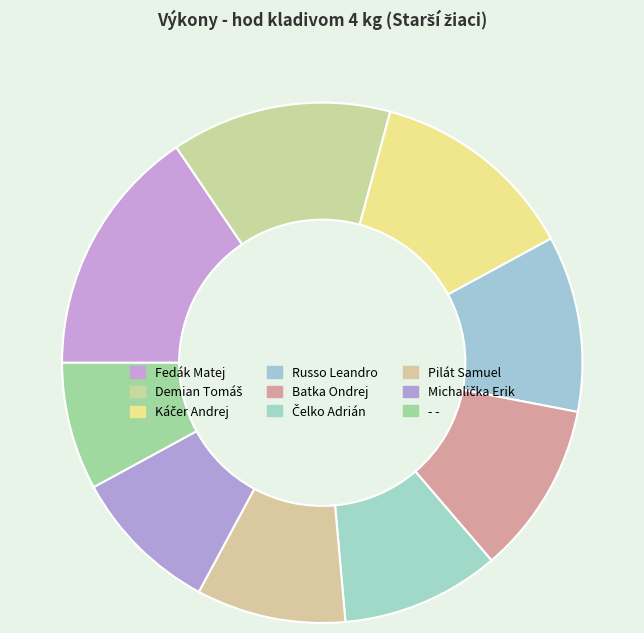

Count the number of slices in the pie.

9